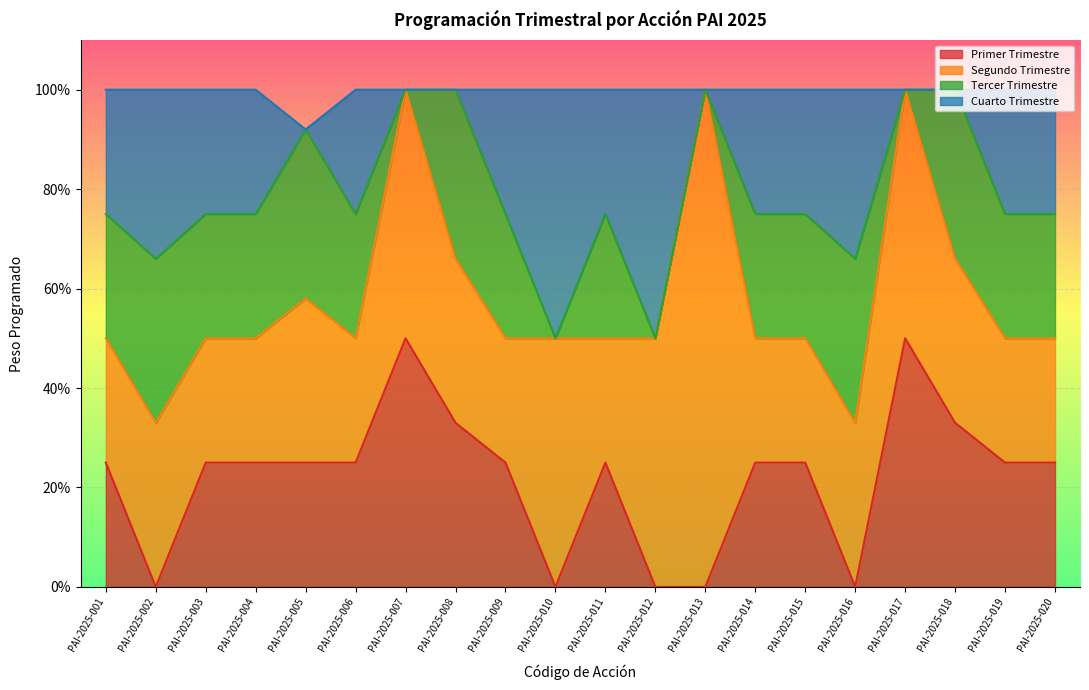

How many data points in Primer Trimestre are above 0?

15